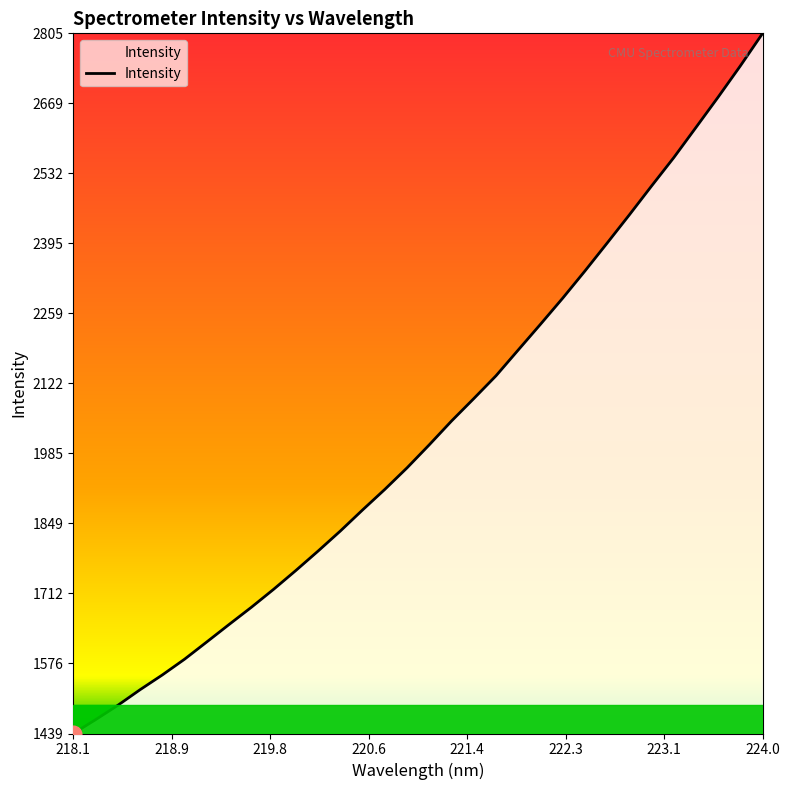

What is the difference between the maximum and second lowest values?

1339.3